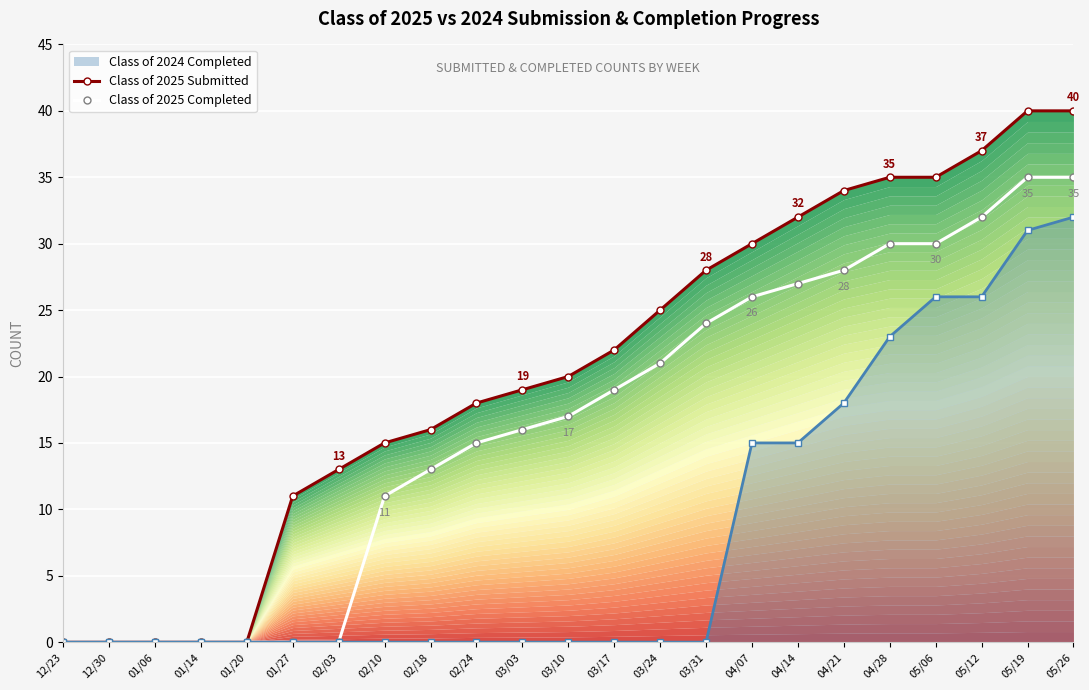

What is the sum of the Class of 2025 Submitted values at 05/12 and 05/19?

77